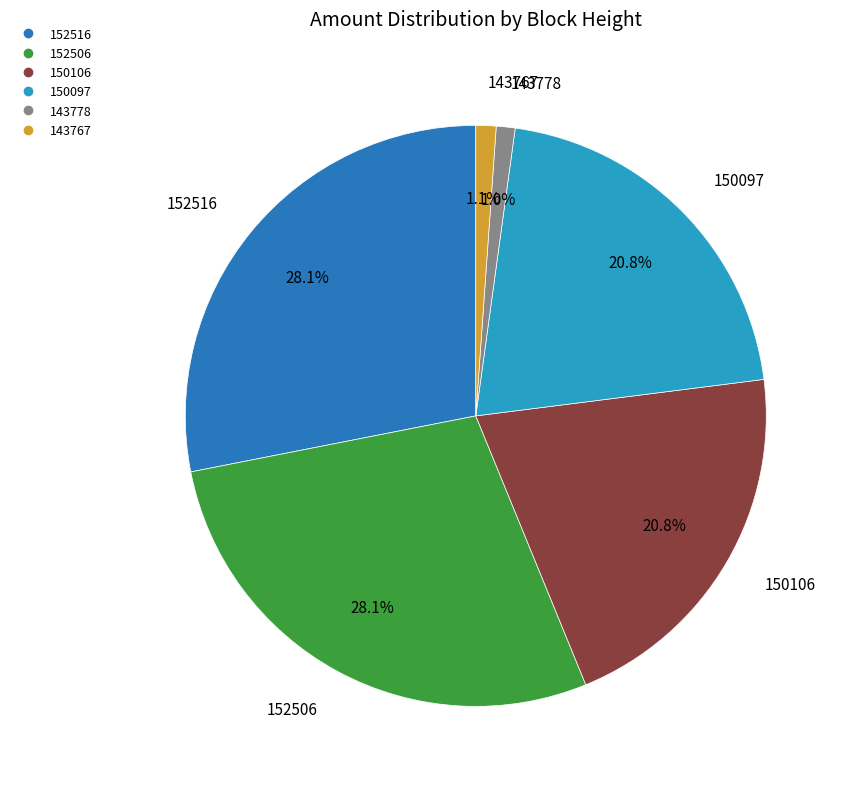

Is there a majority slice in this chart?

No